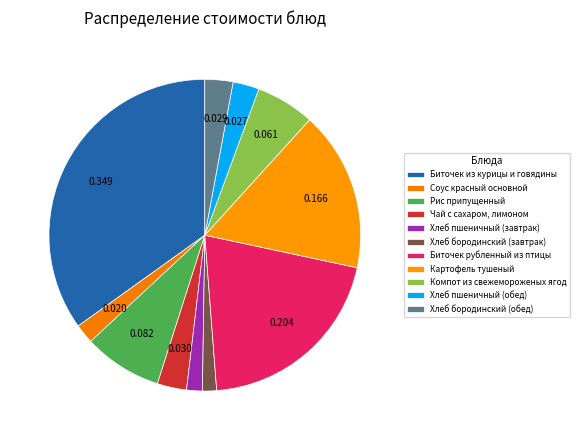

Does any single category account for the majority?

No